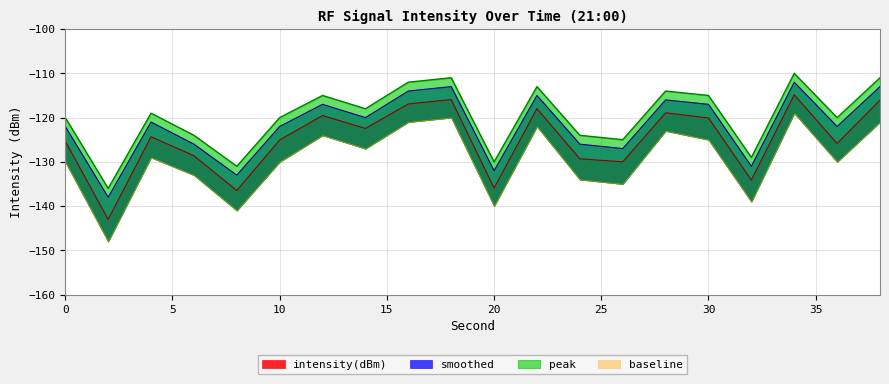

Which category has the highest value across all series?

34